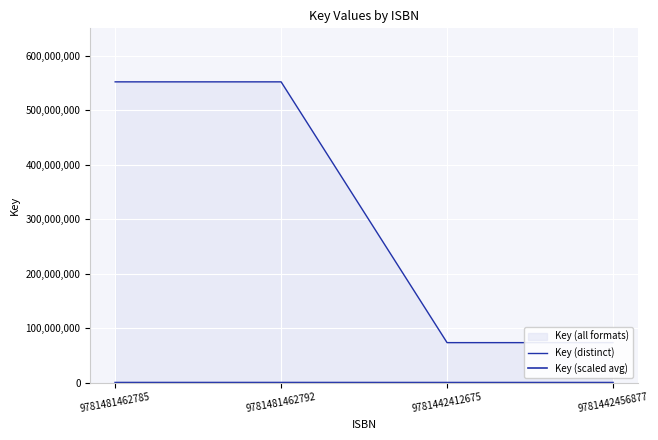

What is the difference between the maximum and second lowest values in the Key (distinct) series?

478522820.0